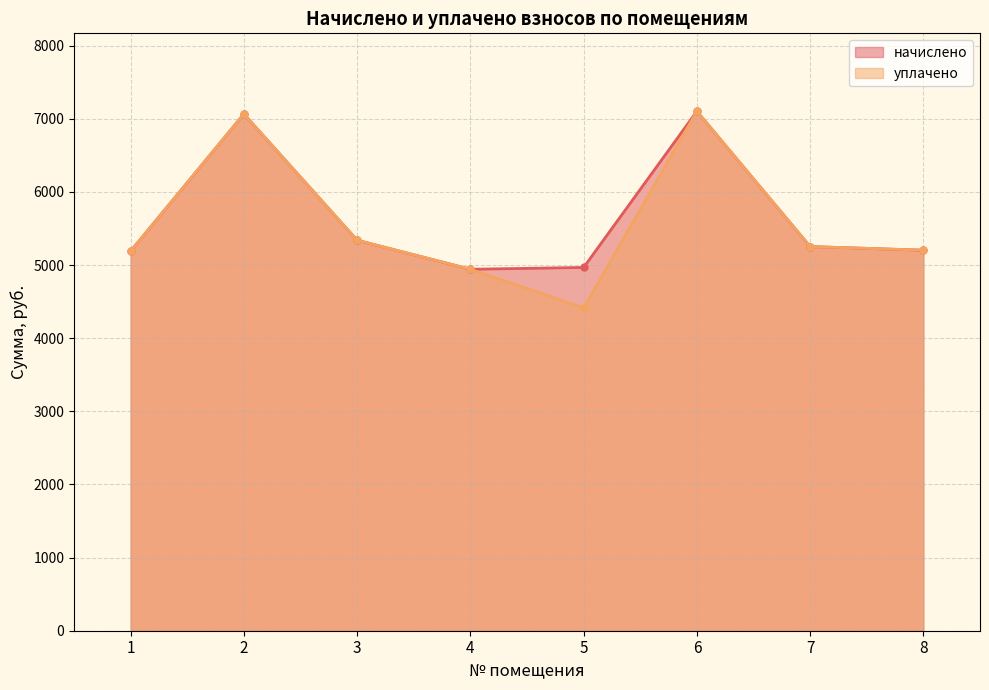

How many values in the начислено series exceed 5253?

4